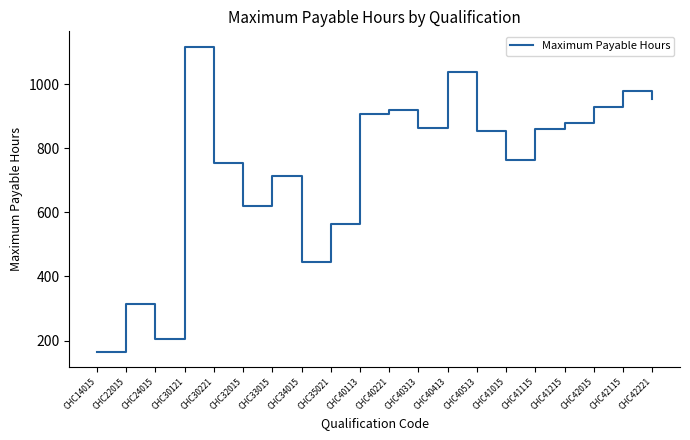

What is the difference between the values at CHC32015 and CHC40221?

300